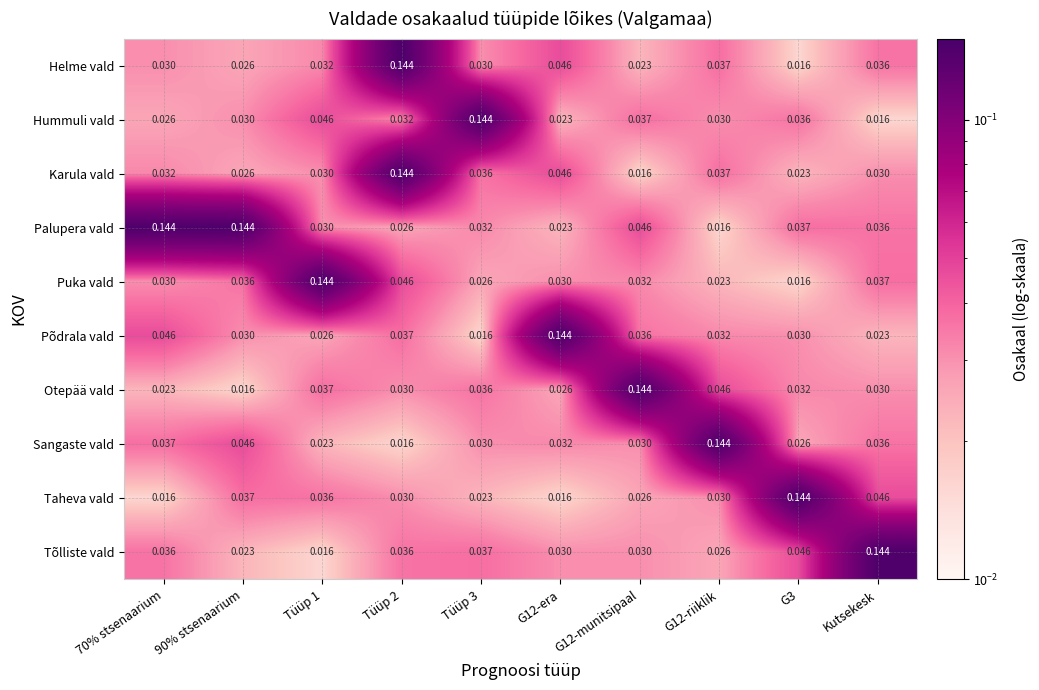

Between 70% stsenaarium and G12-era, which series saw the biggest shift?

Palupera vald